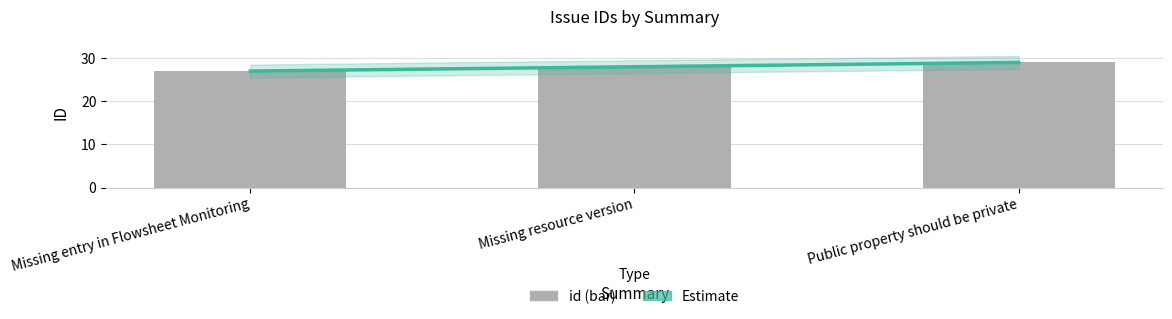

Between Missing entry in Flowsheet Monitoring and Public property should be private, which is larger?

Public property should be private